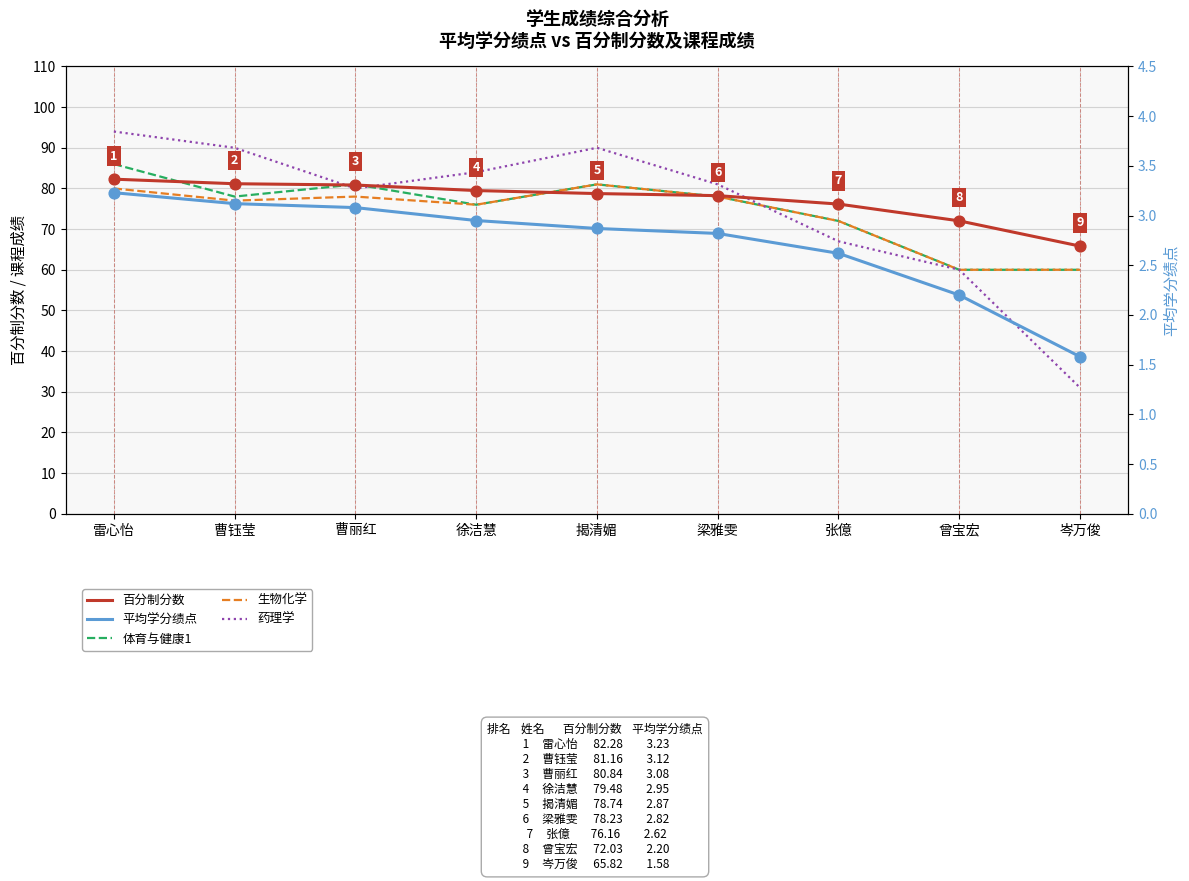

At which category is the sum across all series the highest?

雷心怡